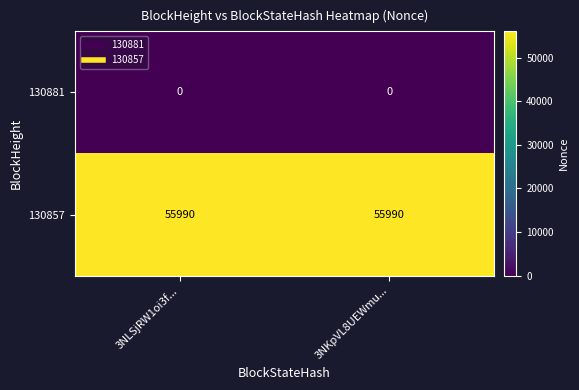

Is it true that 130857 equals 55990 at 3NKpVL8UEWmu...?

True